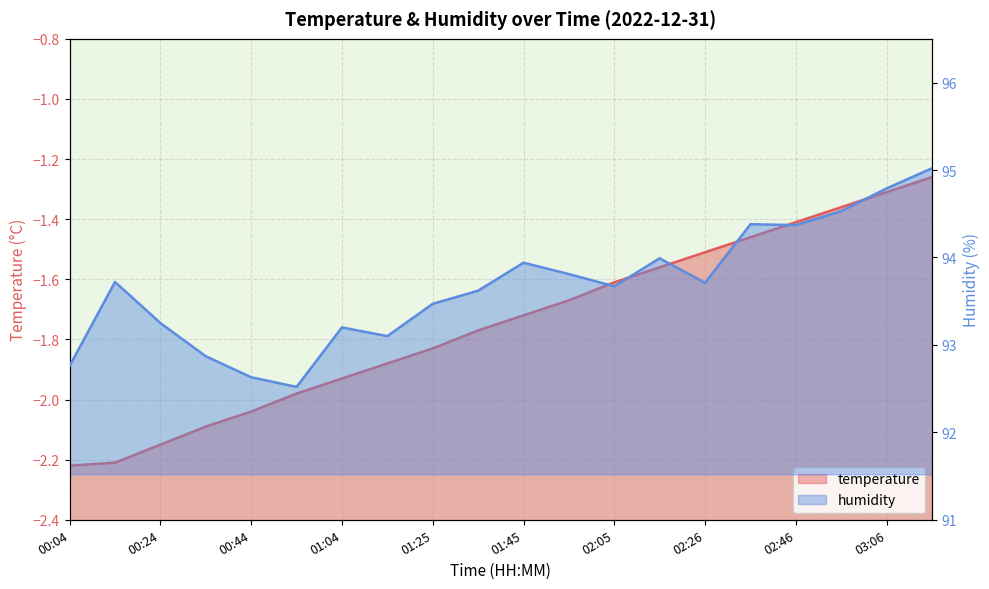

What is the spread (max minus min) of values at 02:05?

95.1